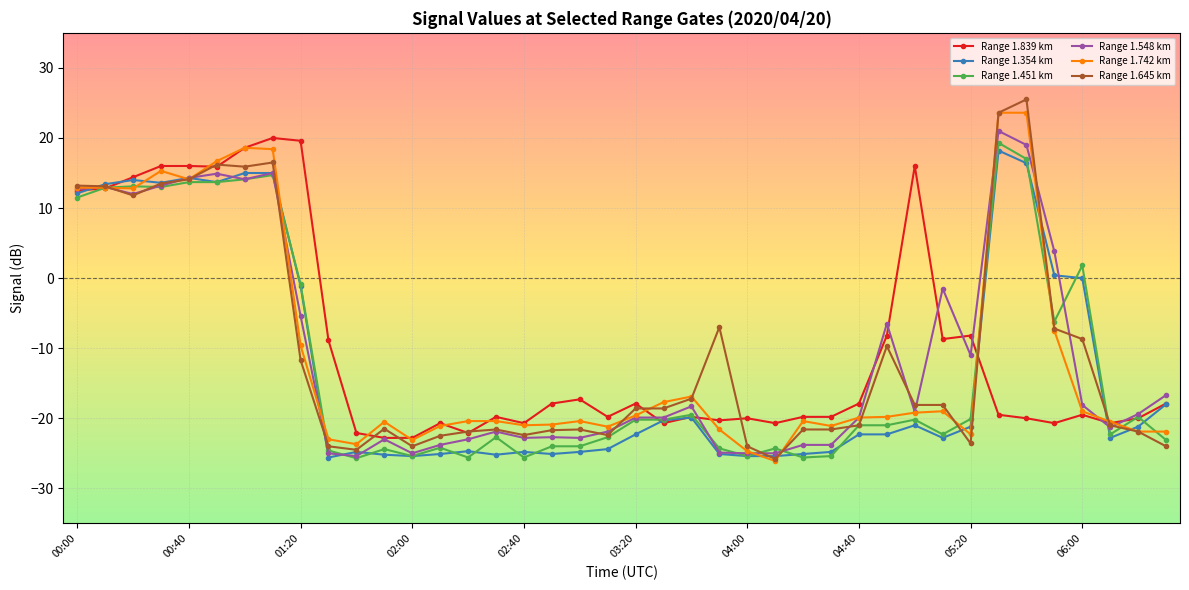

True or false: Range 1.354 km has more than 1 points higher than both neighbors.

True